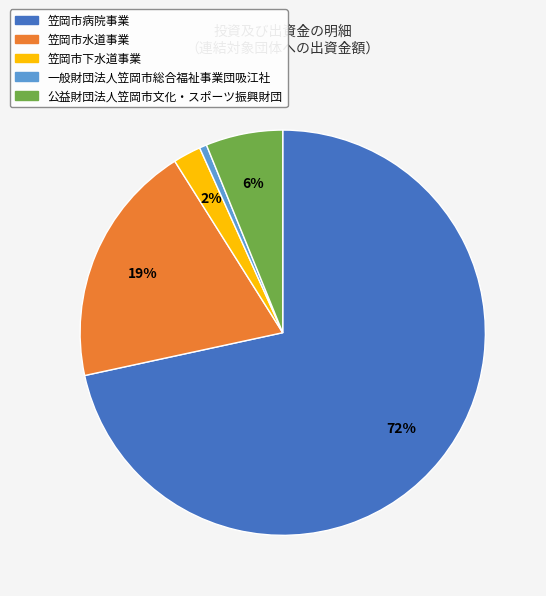

True or false: 一般財団法人笠岡市総合福祉事業団吸江社 accounts for 11% of the total.

False